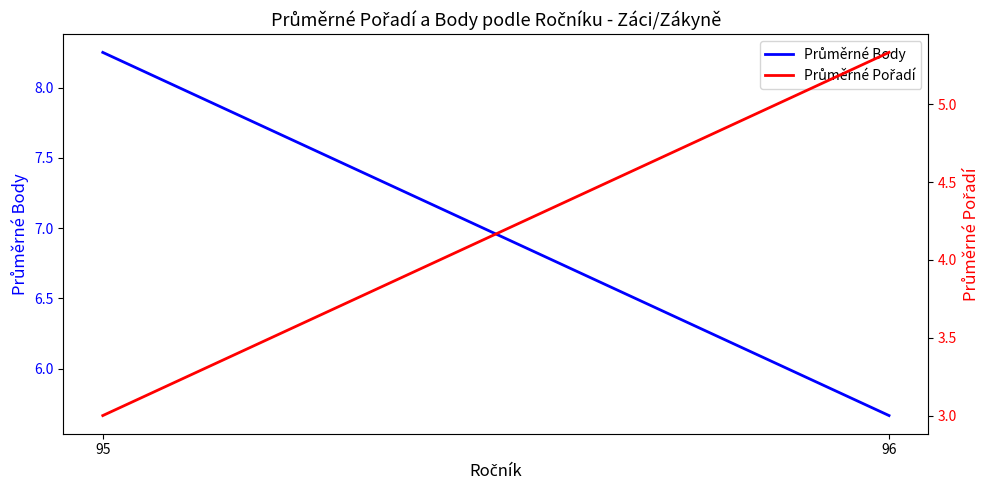

At how many categories does at least one series exceed 3?

2